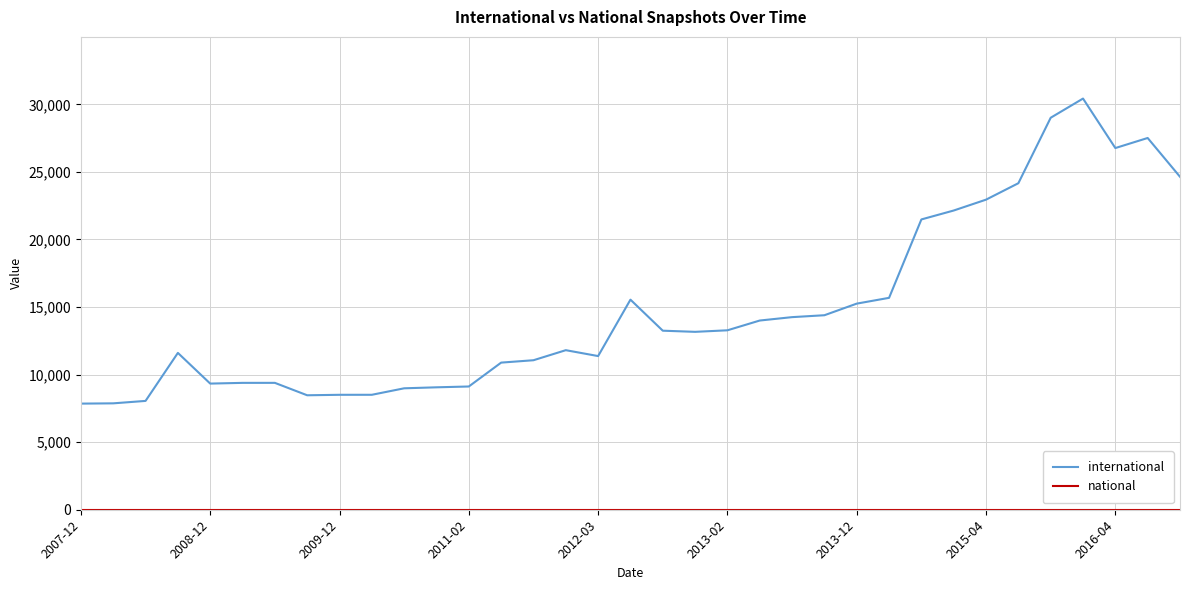

Does the chart display data point markers on the line(s)?

No